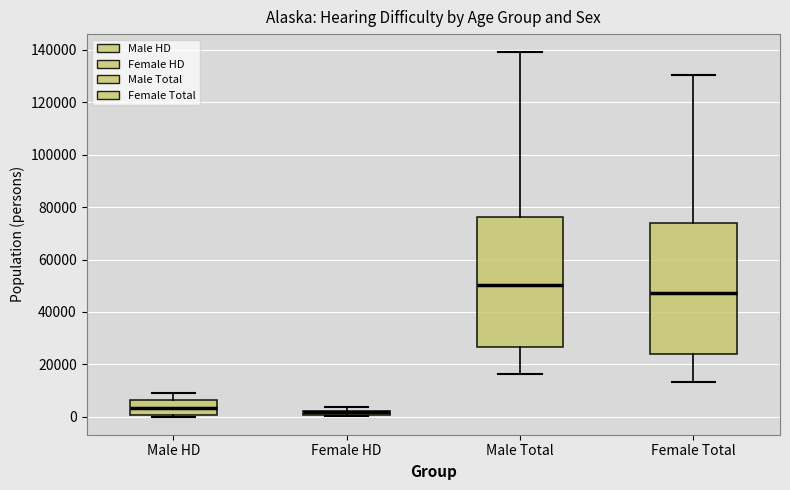

Where is the lower edge of the box for Female Total on the y-axis? The values are not printed on the chart, so give them approximately, as read against the axis.

24000